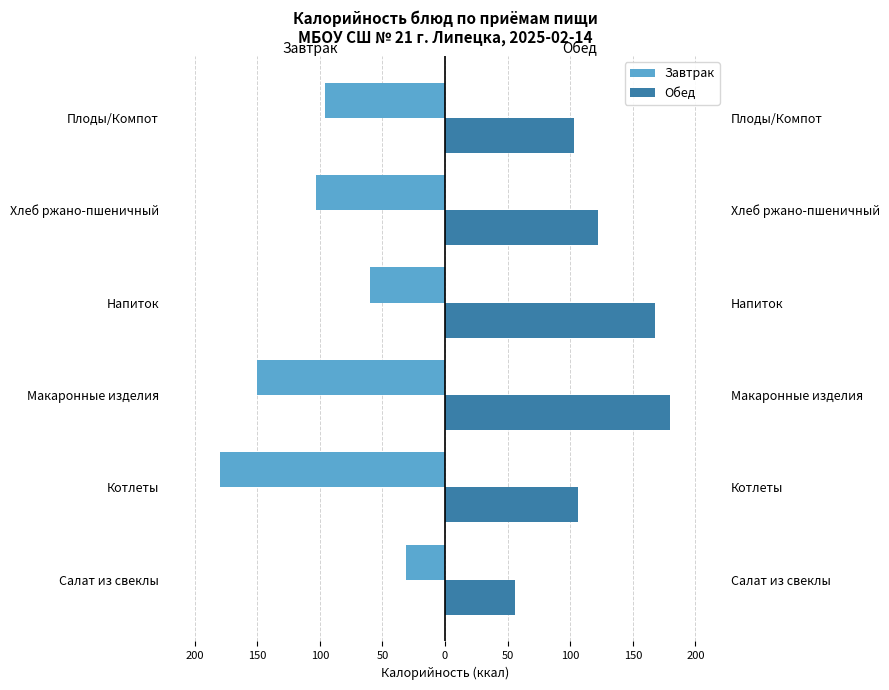

Count the number of data series in this chart.

2